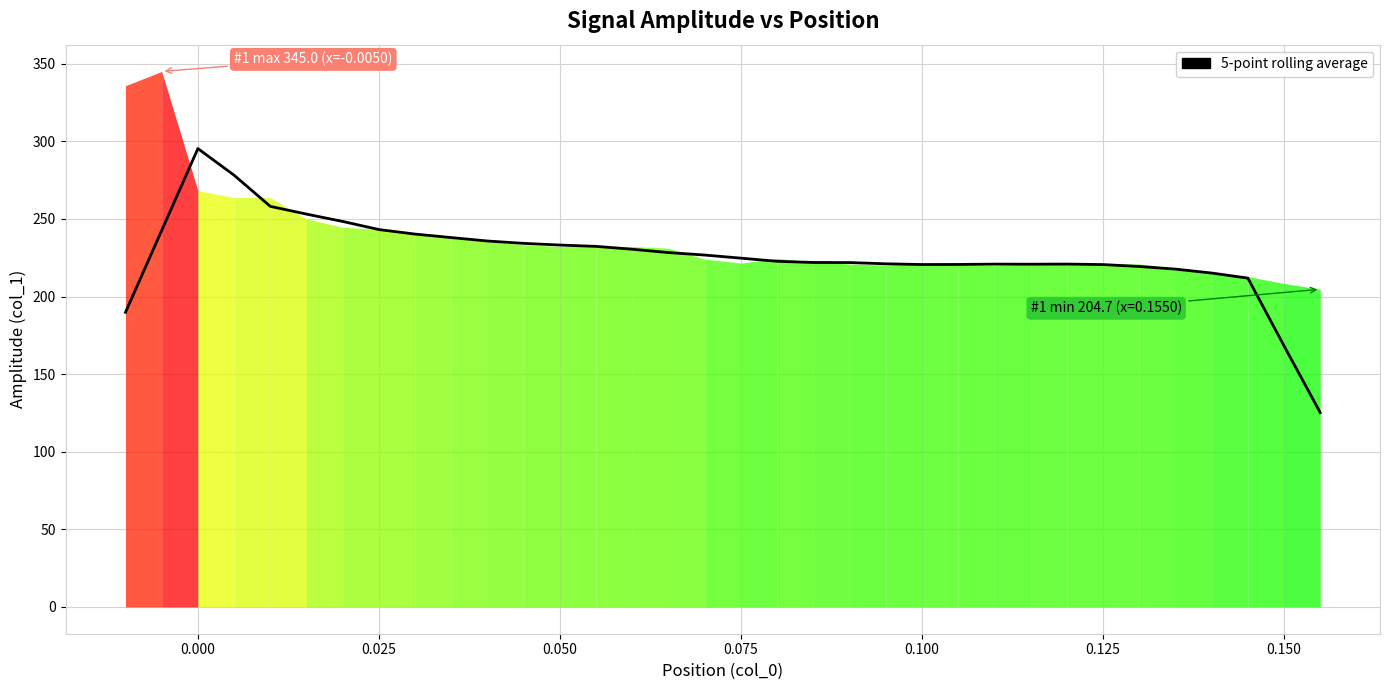

Reading left to right, what are all the values shown in this chart?

189.8	242.6	295.3	278.2	258.1	253.1	248.4	243.2	240.2	238.0	235.8	234.3	233.2	232.3	230.5	228.3	226.7	224.7	222.7	221.9	221.9	221.1	220.6	220.7	220.9	220.8	220.9	220.6	219.4	217.7	215.1	211.9	168.2	125.2